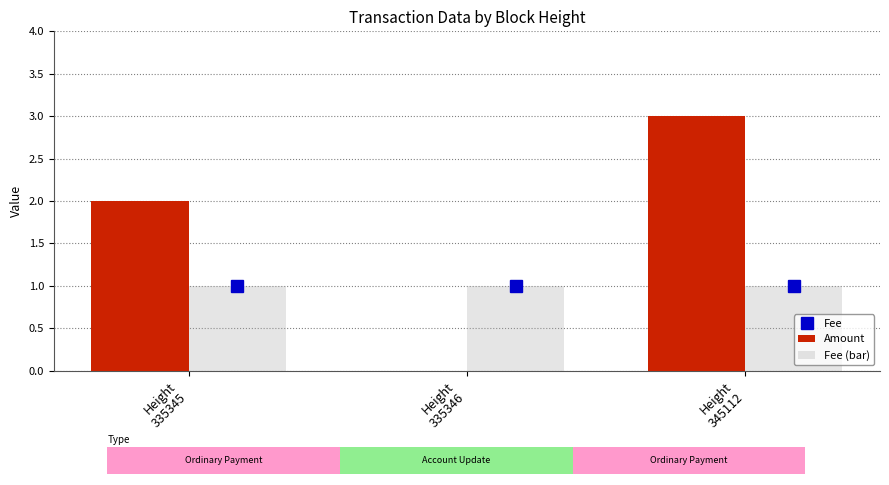

What is the sum of the Fee (bar) values at Height
335345 and Height
335346?

2.0